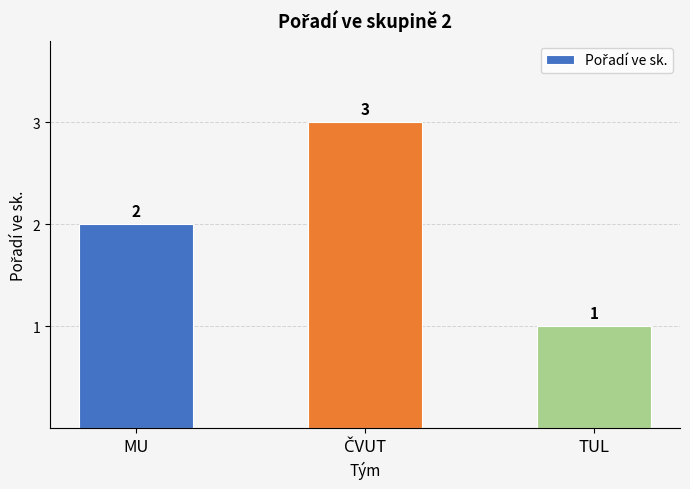

What is the value of the 3rd bar from the left?

1